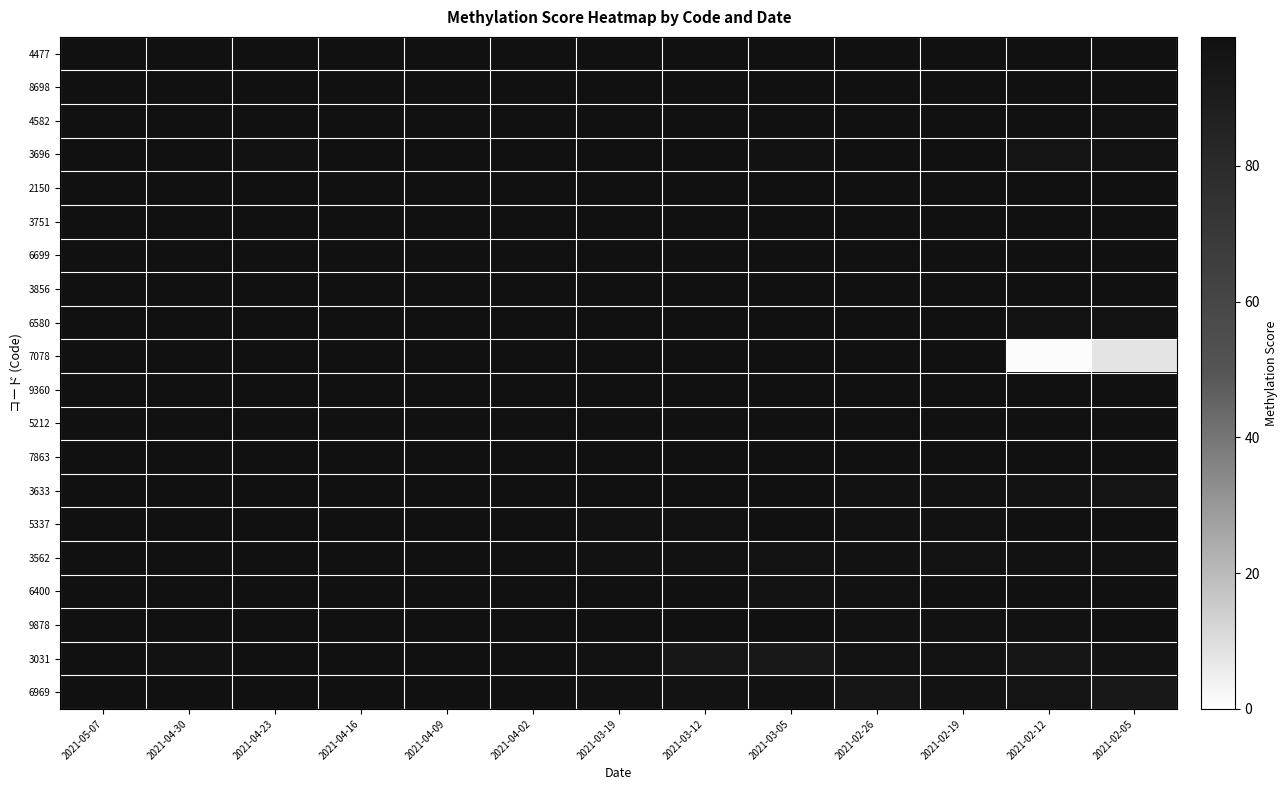

Between 2021-04-23 and 2021-03-05, which is larger?

2021-04-23